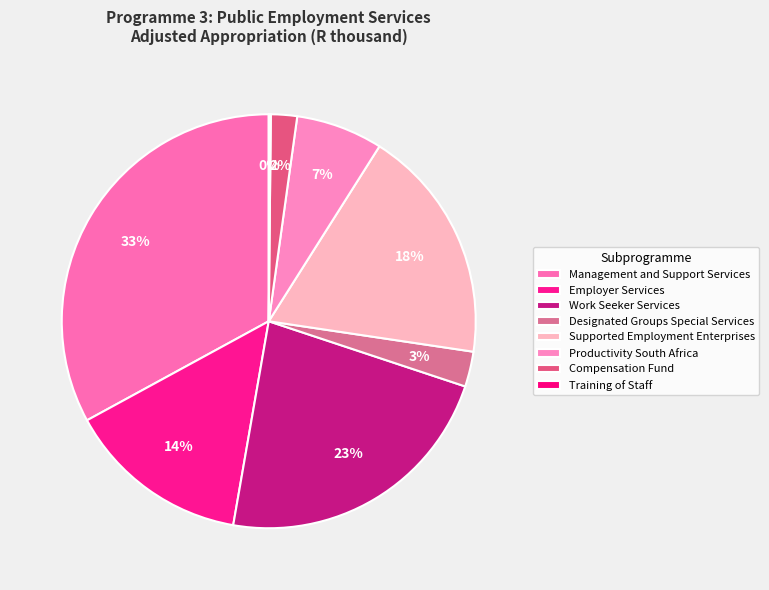

What is the smallest slice in the pie chart?

Training of Staff